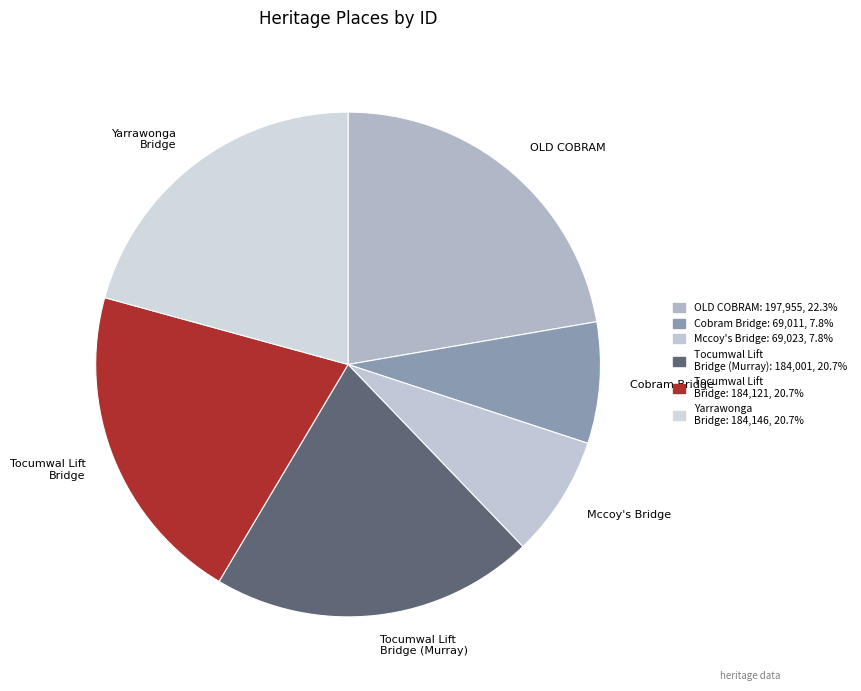

What is the ratio of the value at Mccoy's Bridge to the value at Tocumwal Lift Bridge?

0.4